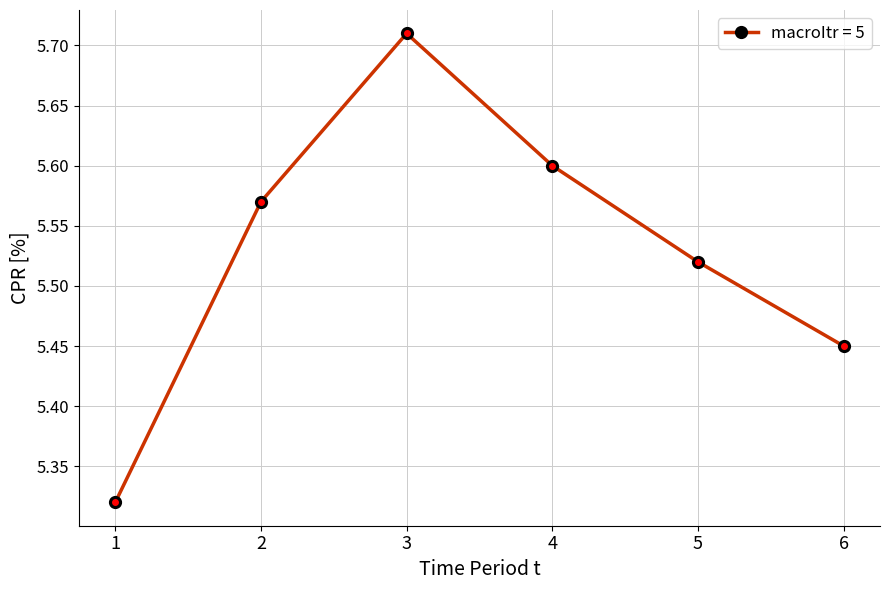

What is the ratio of the value at 4 to the value at 3?

1.0